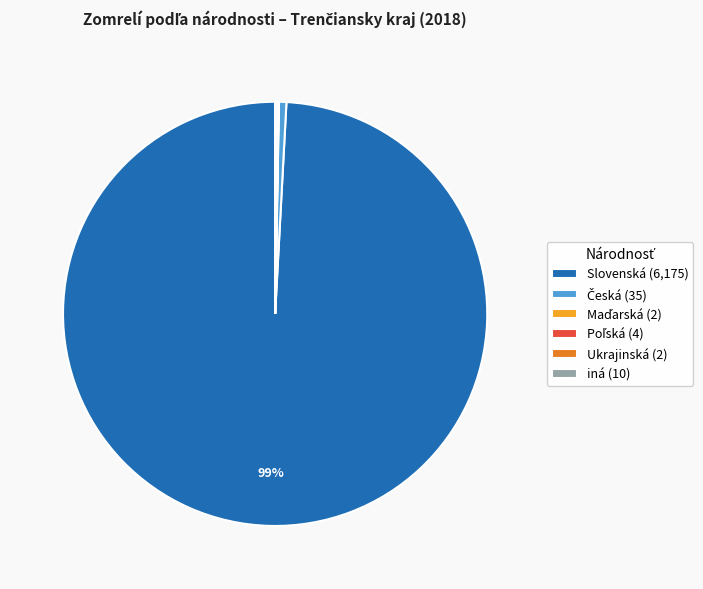

Which category has the biggest portion of the pie?

Slovenská (6,175)